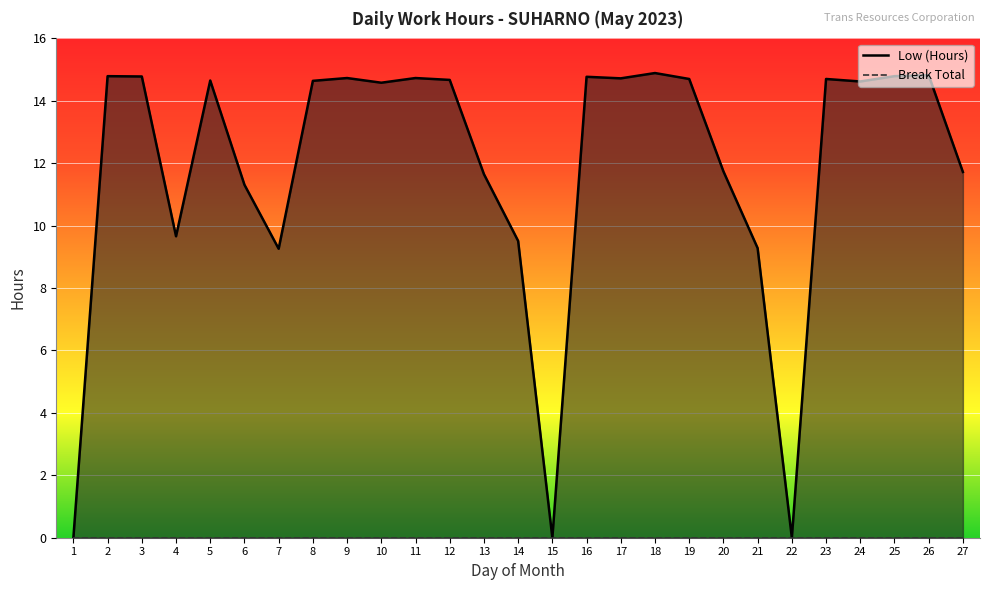

List the labels in order of value, largest first.

18, 26, 2, 25, 3, 16, 9, 11, 17, 19, 23, 12, 5, 8, 24, 10, 20, 27, 13, 6, 4, 14, 21, 7, 1, 15, 22